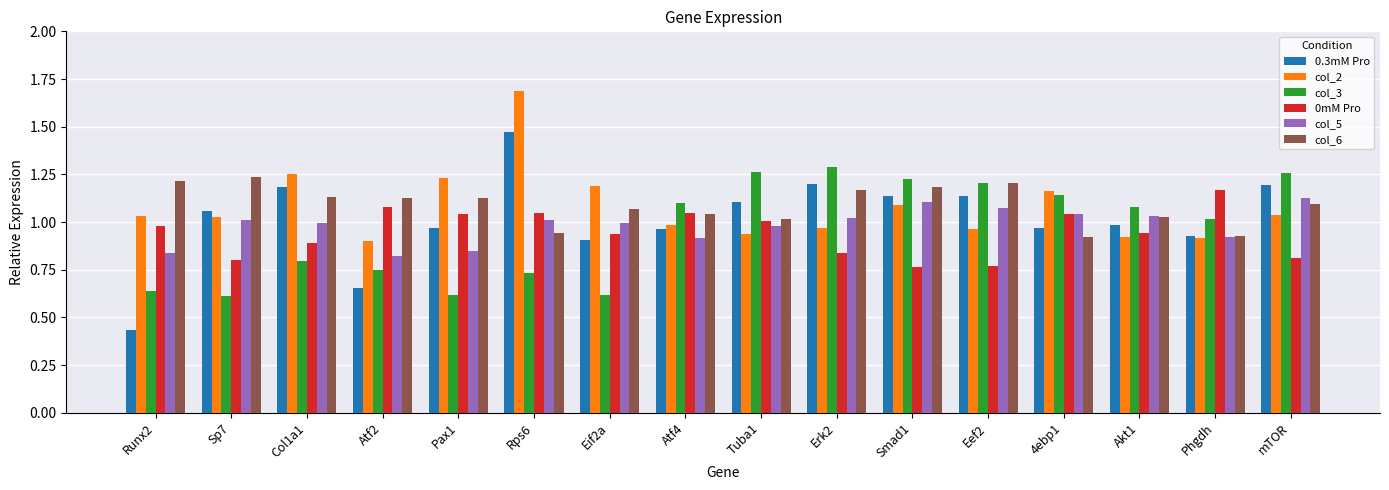

At which category is the sum across all series the highest?

Rps6